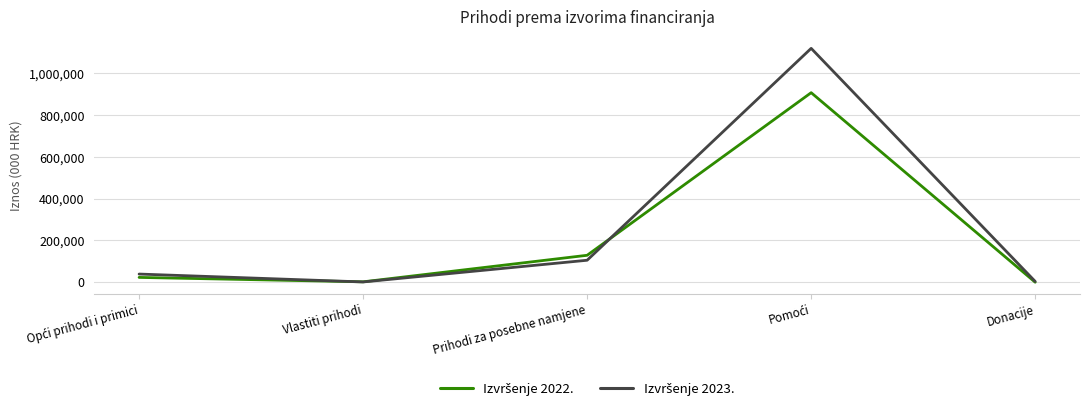

What is the greatest value displayed?

1119861.5